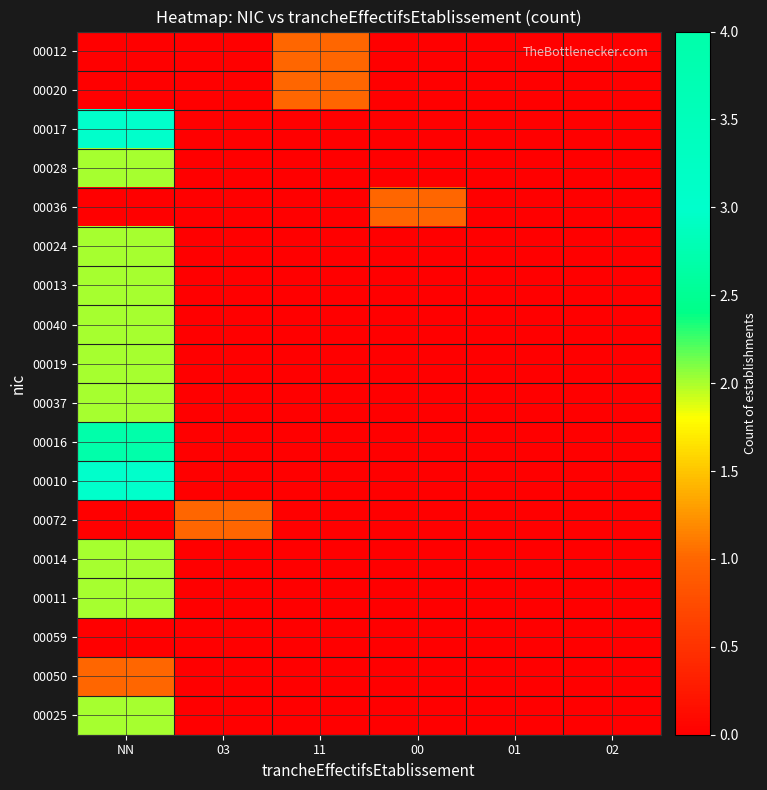

Reading right to left, list all the values displayed in this chart.

00012: 02=0	01=0	00=0	11=1	03=0	NN=0
00020: 02=0	01=0	00=0	11=1	03=0	NN=0
00017: 02=0	01=0	00=0	11=0	03=0	NN=3
00028: 02=0	01=0	00=0	11=0	03=0	NN=2
00036: 02=0	01=0	00=1	11=0	03=0	NN=0
00024: 02=0	01=0	00=0	11=0	03=0	NN=2
00013: 02=0	01=0	00=0	11=0	03=0	NN=2
00040: 02=0	01=0	00=0	11=0	03=0	NN=2
00019: 02=0	01=0	00=0	11=0	03=0	NN=2
00037: 02=0	01=0	00=0	11=0	03=0	NN=2
00016: 02=0	01=0	00=0	11=0	03=0	NN=4
00010: 02=0	01=0	00=0	11=0	03=0	NN=3
00072: 02=0	01=0	00=0	11=0	03=1	NN=0
00014: 02=0	01=0	00=0	11=0	03=0	NN=2
00011: 02=0	01=0	00=0	11=0	03=0	NN=2
00059: 02=0	01=0	00=0	11=0	03=0	NN=0
00050: 02=0	01=0	00=0	11=0	03=0	NN=1
00025: 02=0	01=0	00=0	11=0	03=0	NN=2